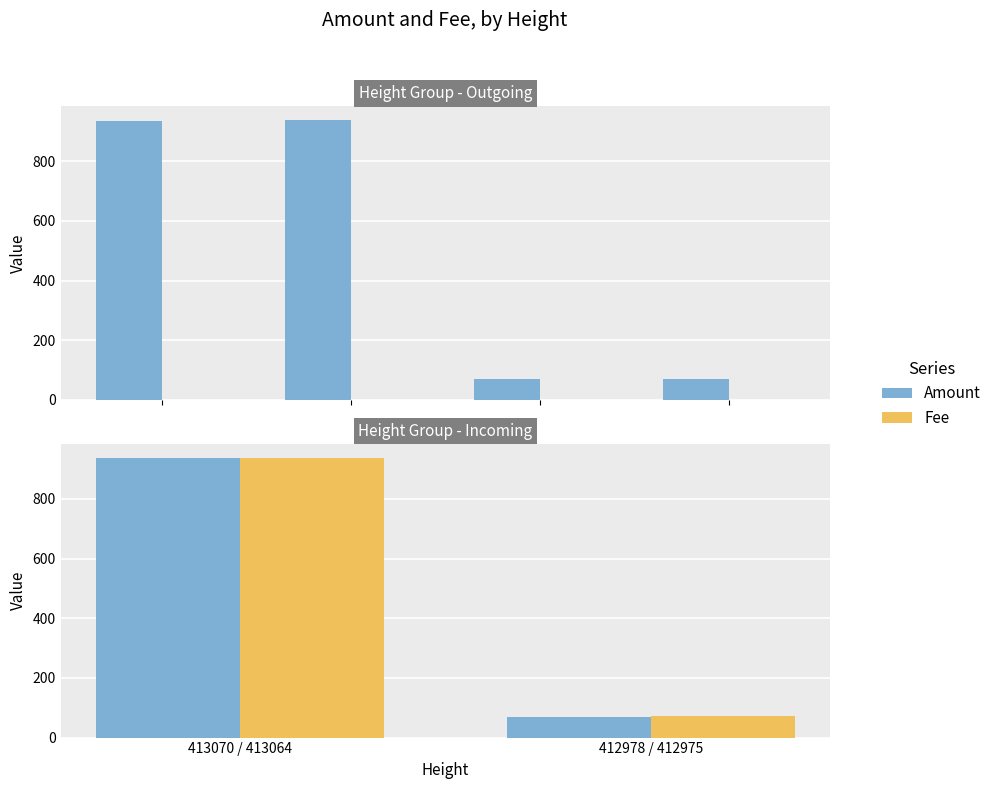

How many data points does each series have?

2